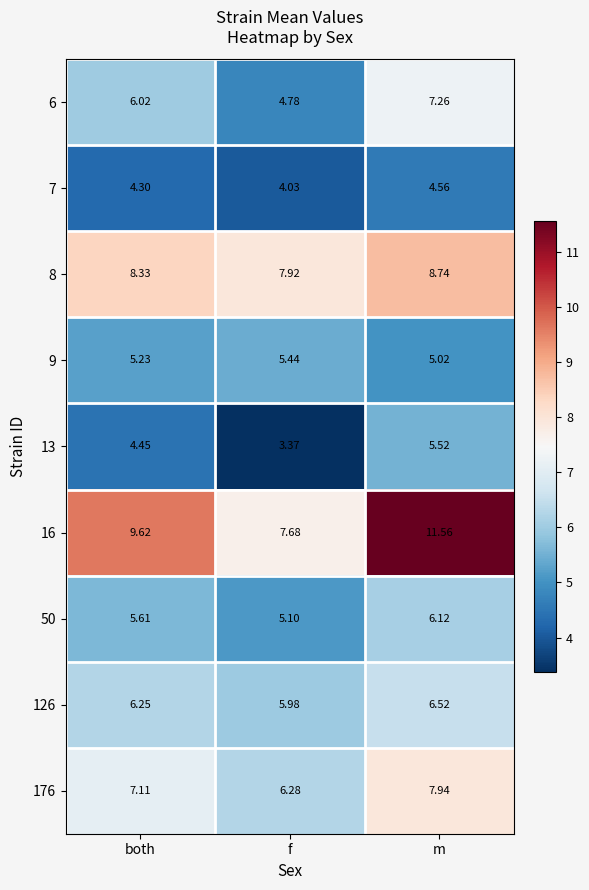

At how many categories does at least one series exceed 9?

2